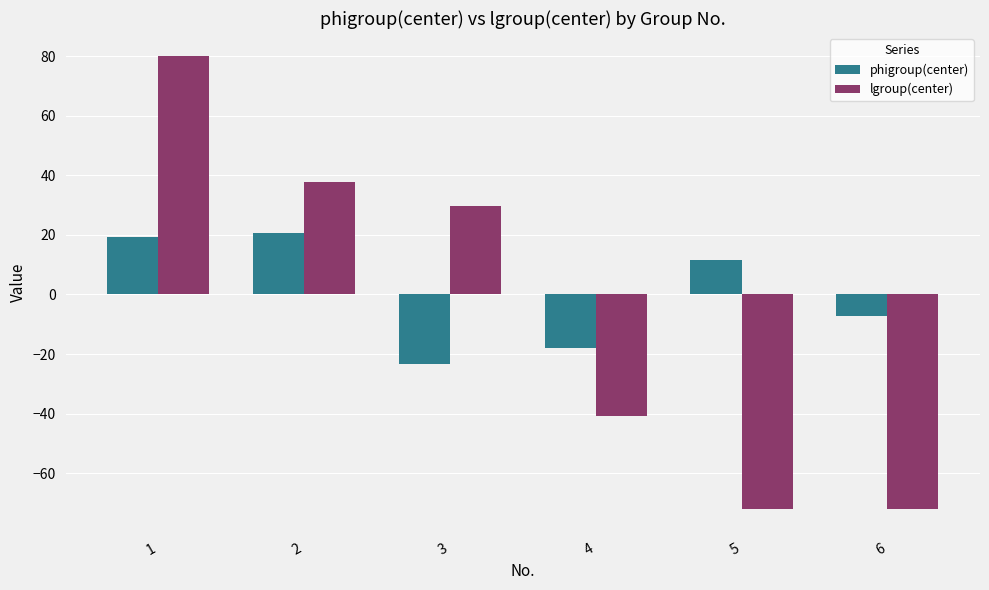

What are all the series names shown in the legend?

phigroup(center), lgroup(center)